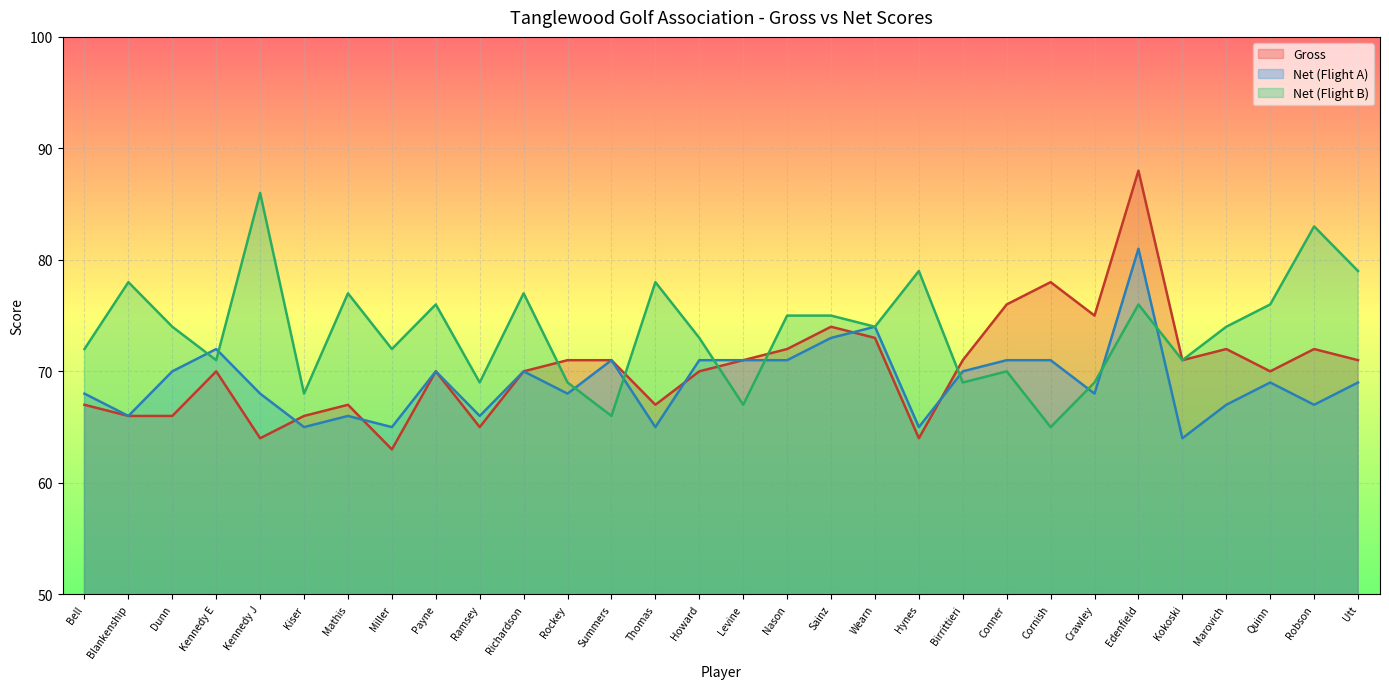

At which label does B Net reach its minimum?

Cornish